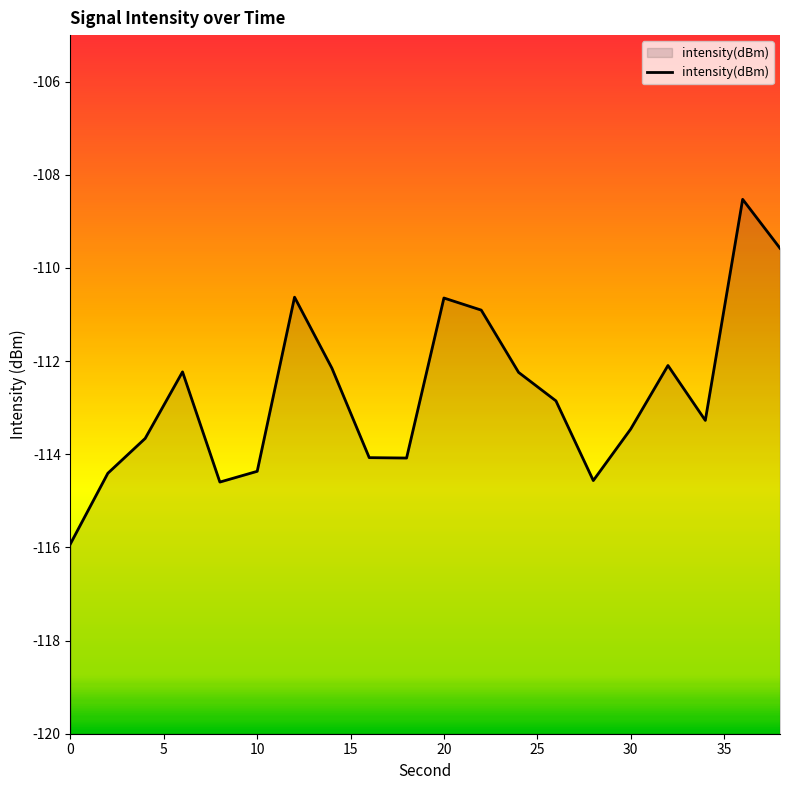

What is the difference between the values at 26 and 16?

1.2